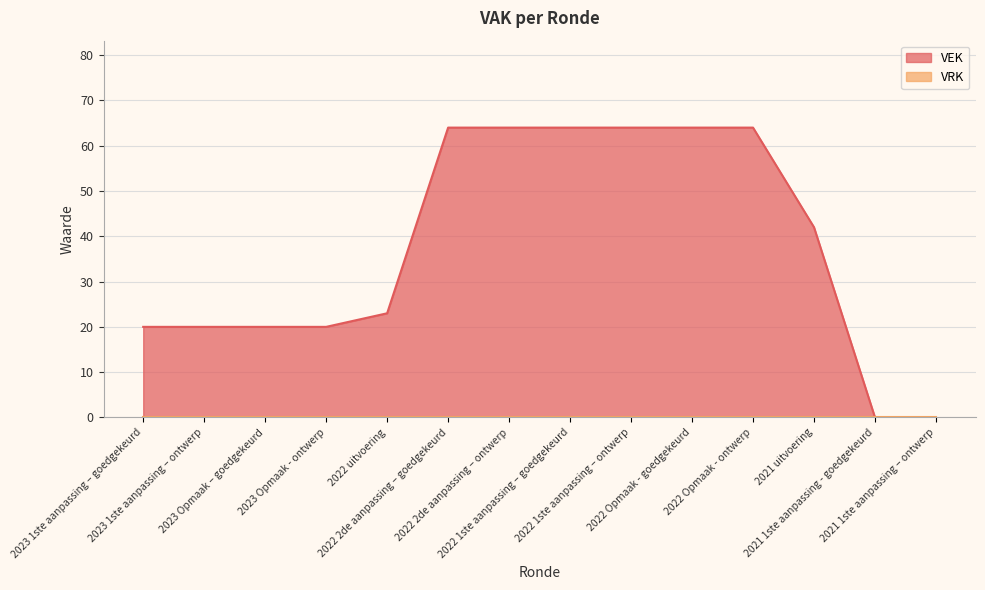

Which series has the widest spread of values?

VEK